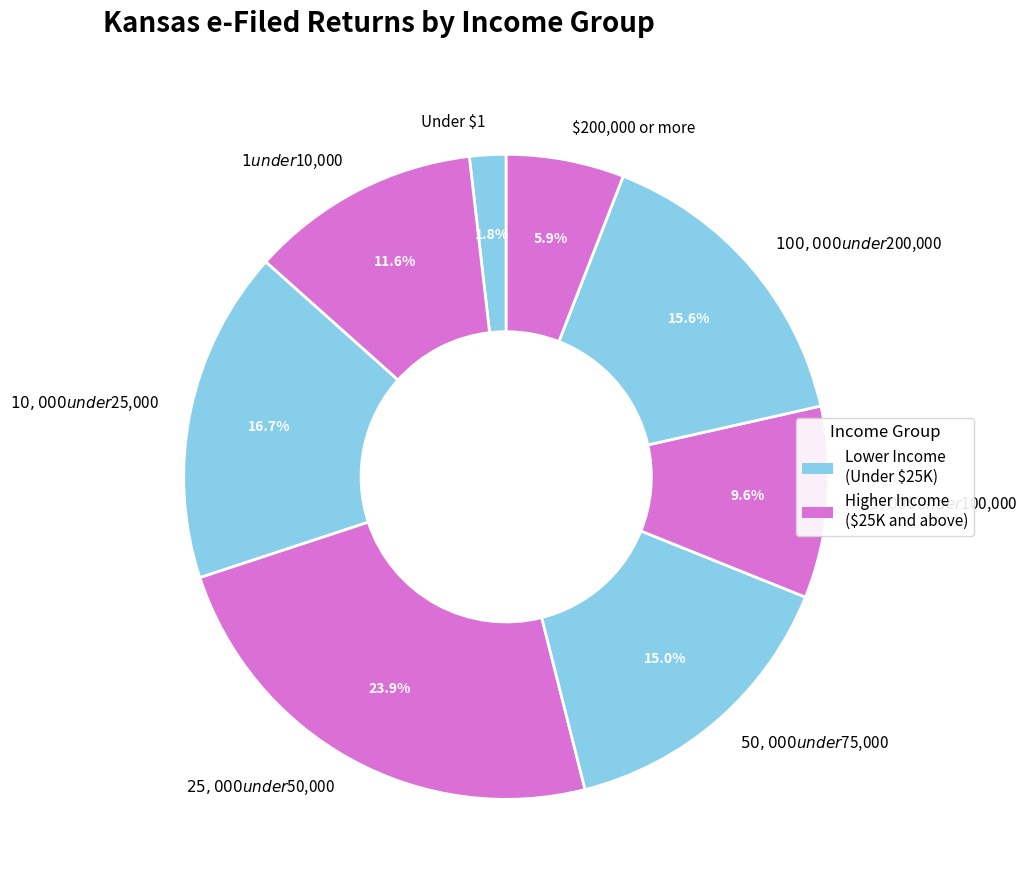

What is the smallest slice in the pie chart?

Under $1